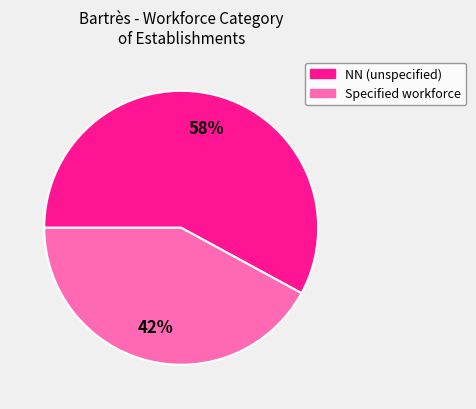

To the nearest percent, what is the difference between the largest and smallest slice percentages?

16%